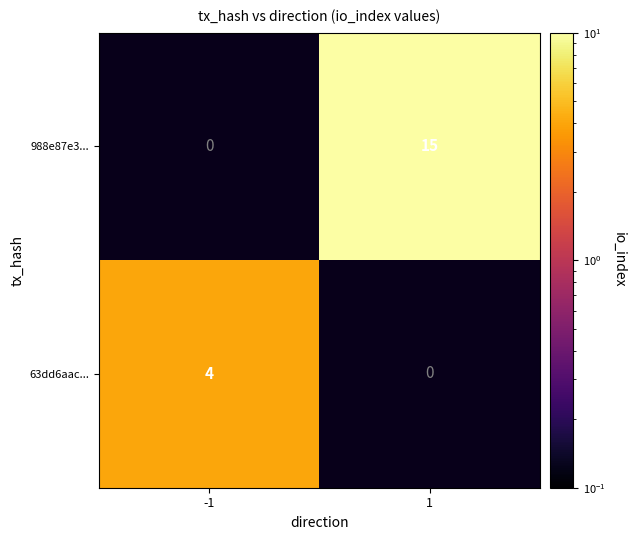

What is the minimum value shown in the chart?

4.0